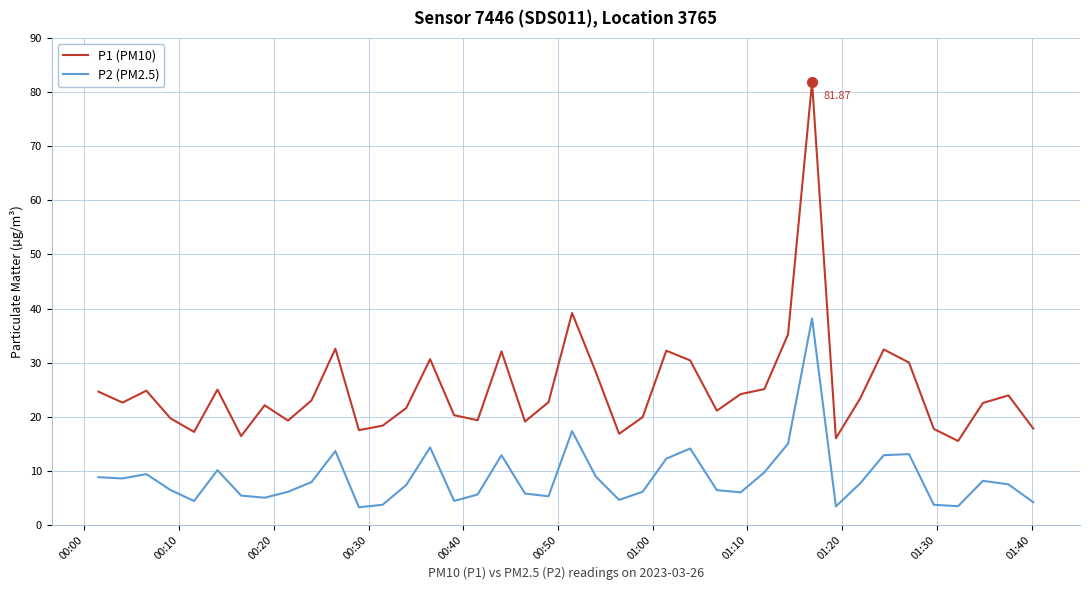

Rank the series by their maximum value, from lowest to highest.

P2 (PM2.5), P1 (PM10)